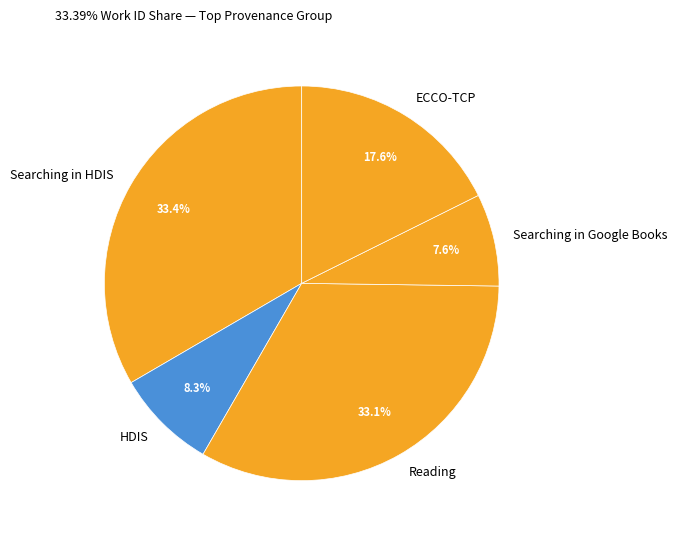

Is there any slice that represents more than half of the pie?

No